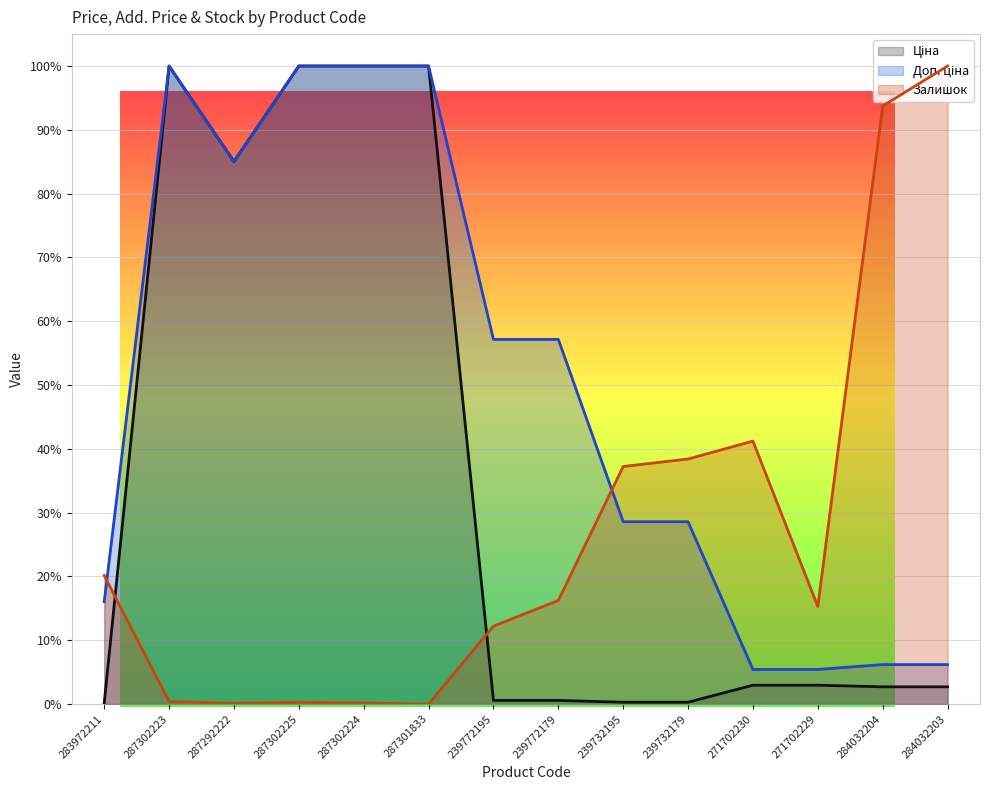

What is the difference between the second highest and minimum values in the Доп. ціна series?

0.9